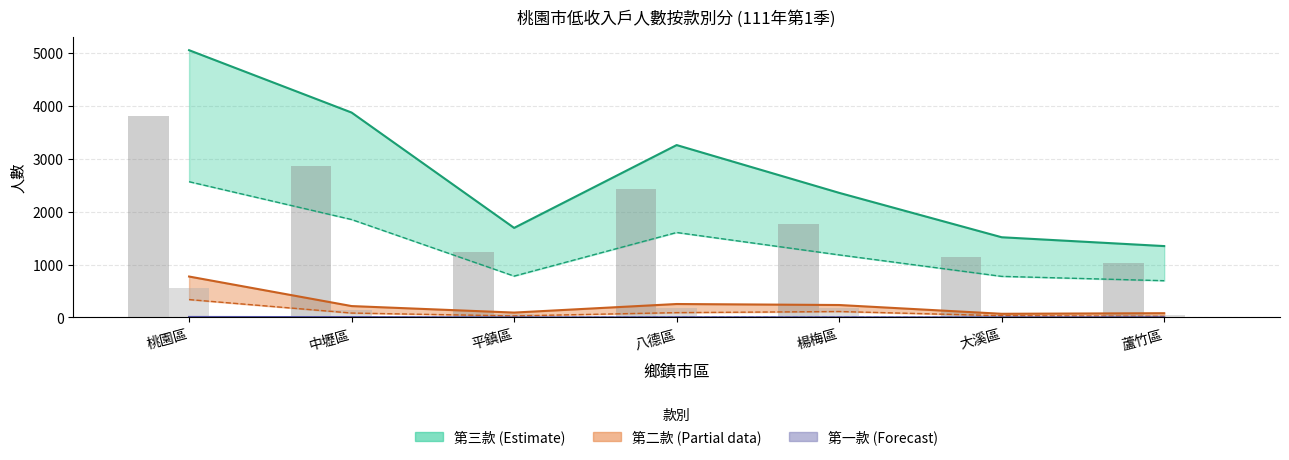

What is the value of the 第三款中值 bar at the 6th from the left?

1148.0